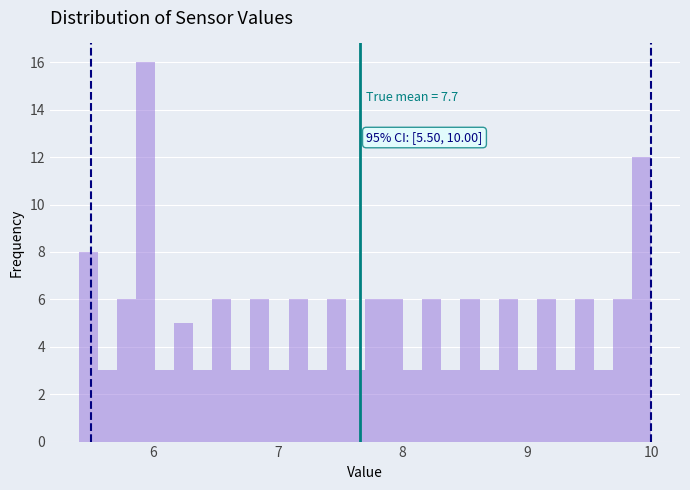

Read against the x-axis, roughly where is the centre of the tallest bar?

5.9